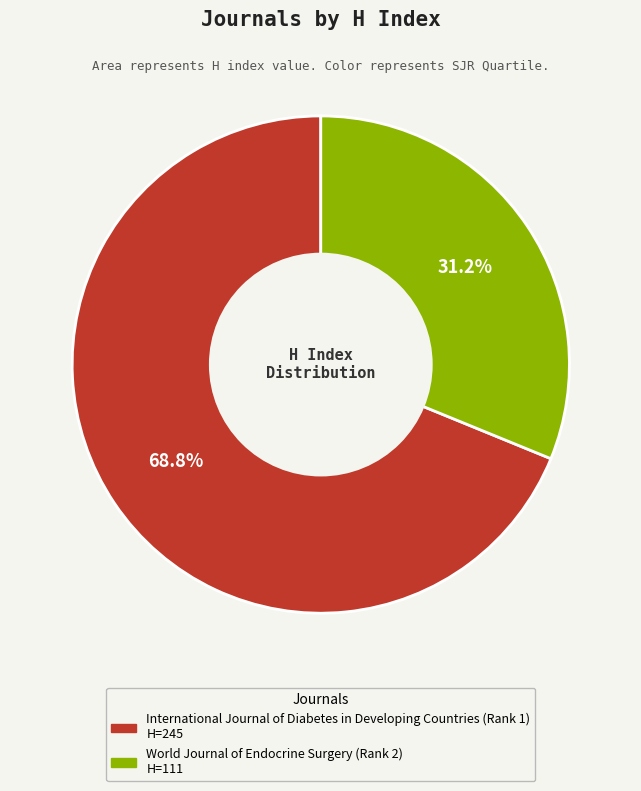

What percentage is NOT represented by World Journal of Endocrine Surgery (Rank 2)?

68.8%